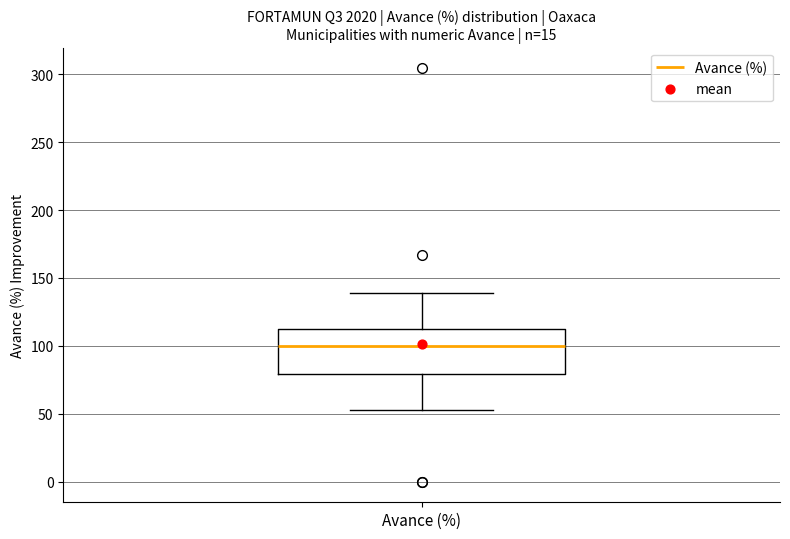

Where is the upper edge of the box for Avance (%) on the y-axis? The values are not printed on the chart, so give them approximately, as read against the axis.

115